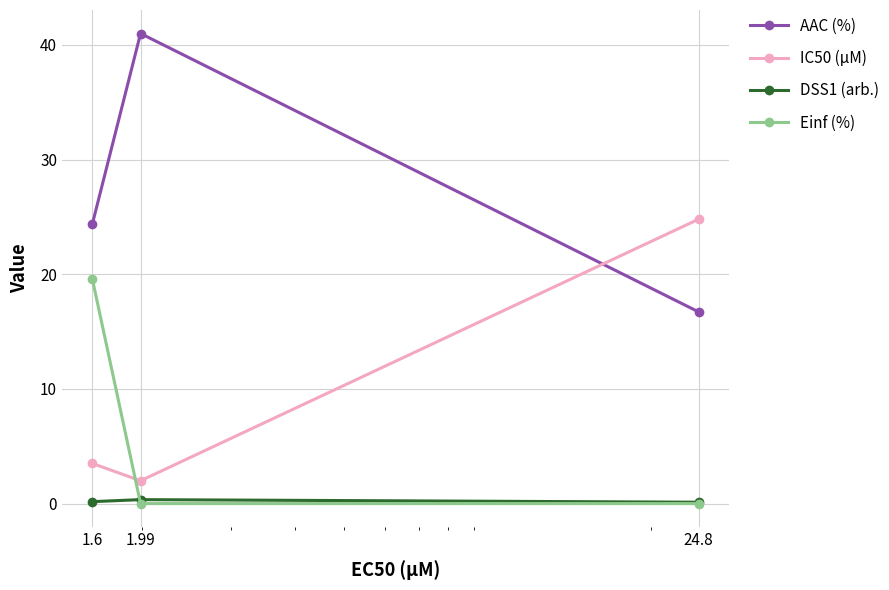

What is the maximum value shown in the chart?

41.0